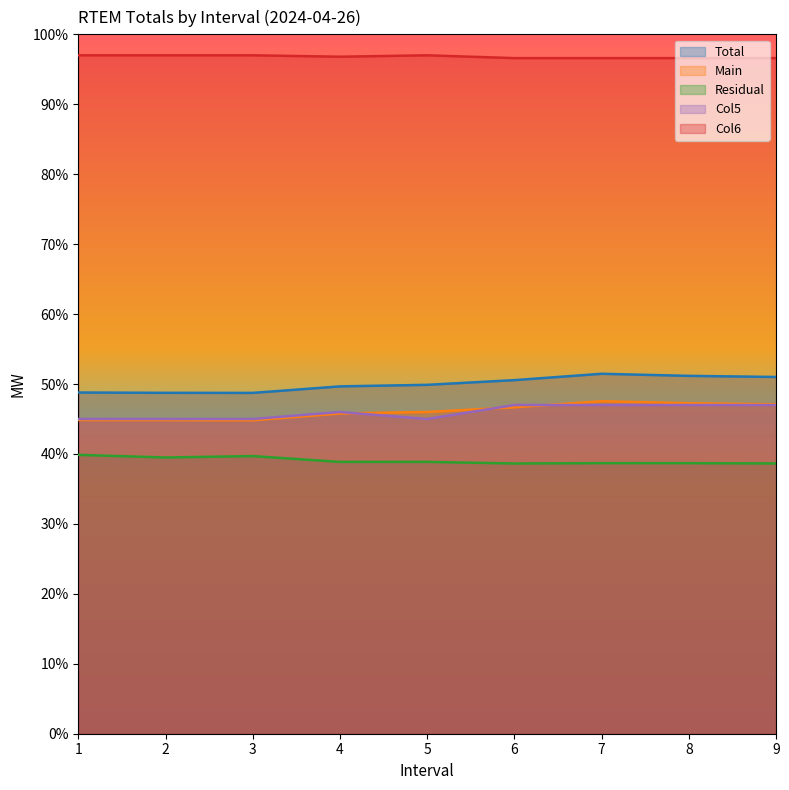

The value of Col5 at 7 is 47.0. True or false?

True